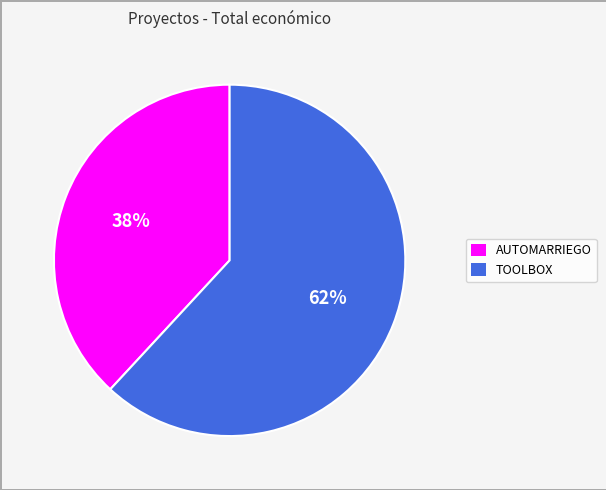

What is the ratio of the value at AUTOMARRIEGO to the value at TOOLBOX?

0.6